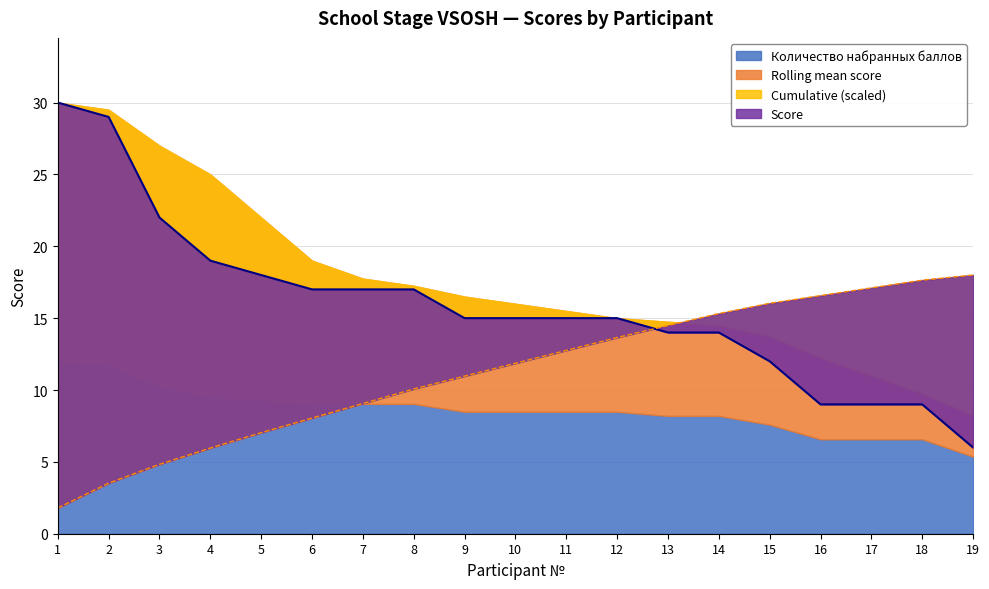

What is the greatest value displayed?

30